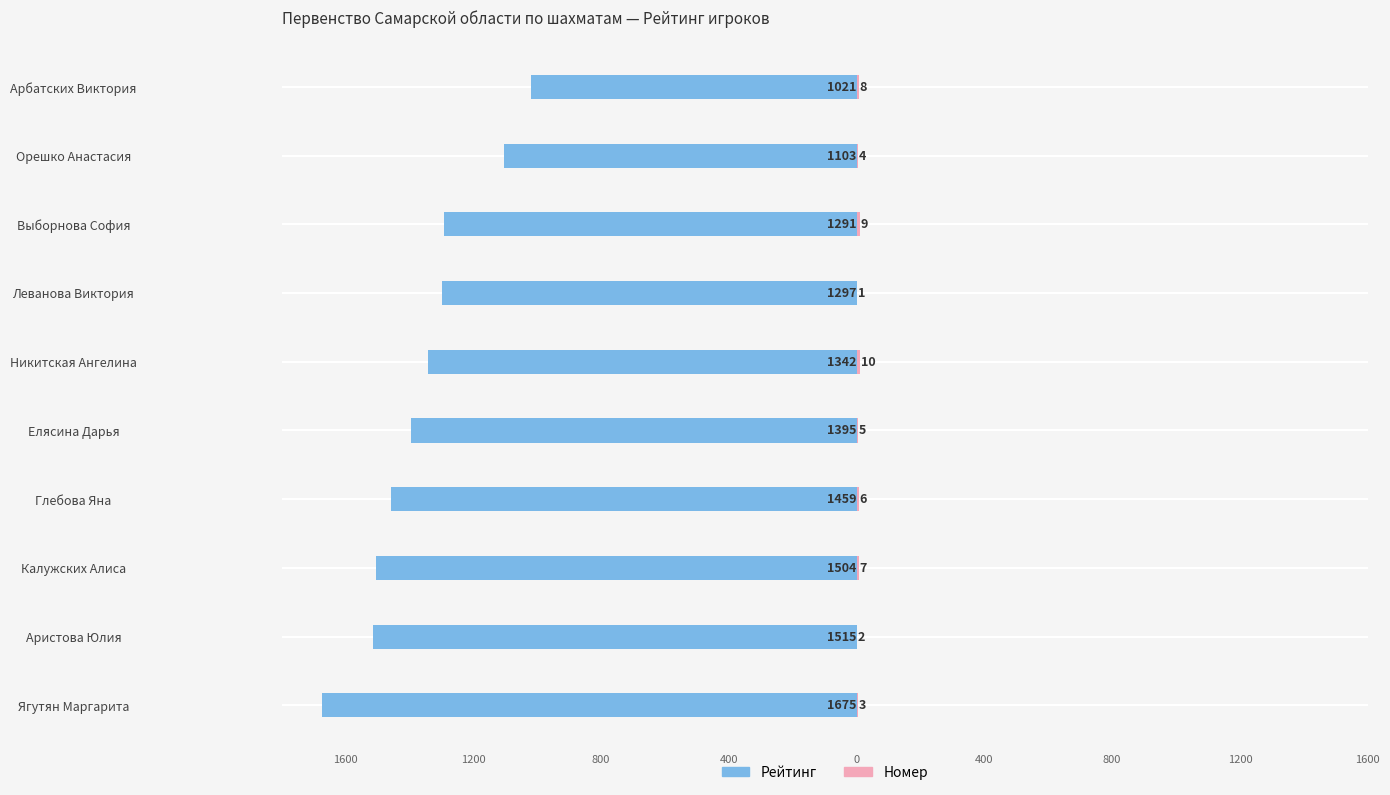

At Елясина Дарья, list the series in order from smallest to largest.

Рейтинг, Номер